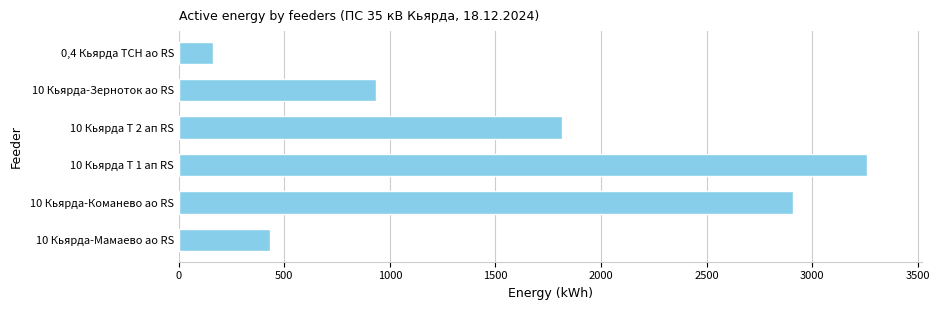

How many values exceed 1812?

3